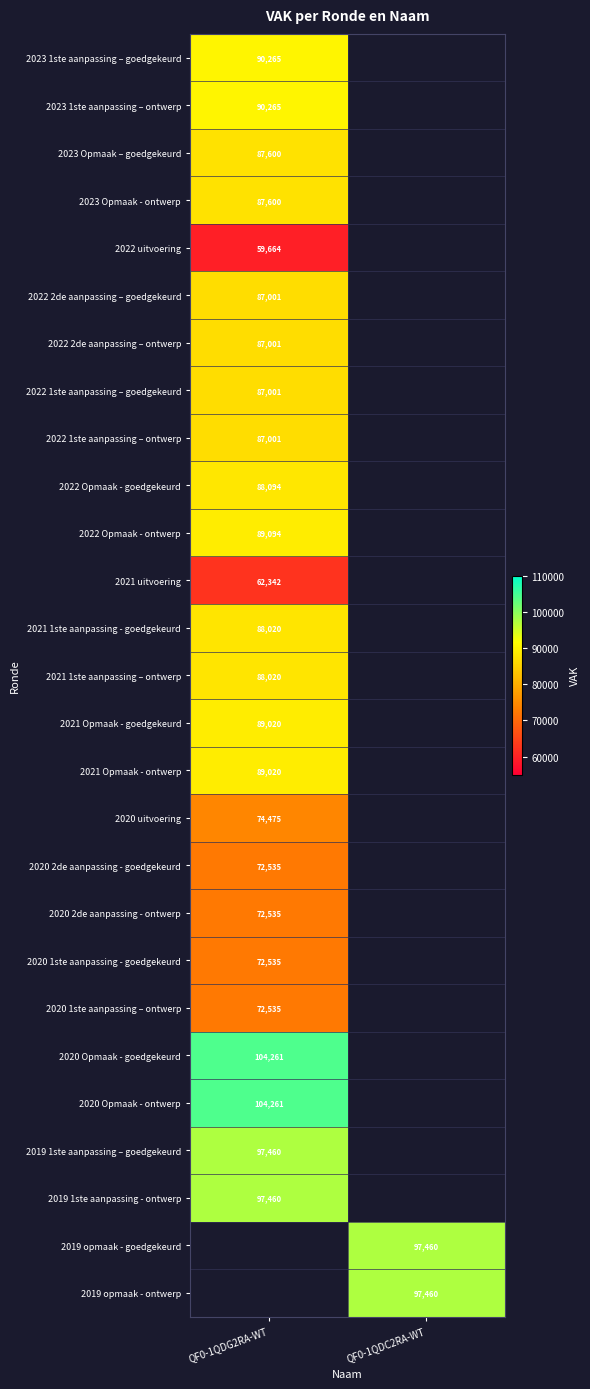

Which label corresponds to the smallest value in the chart?

QF0-1QDG2RA-WT